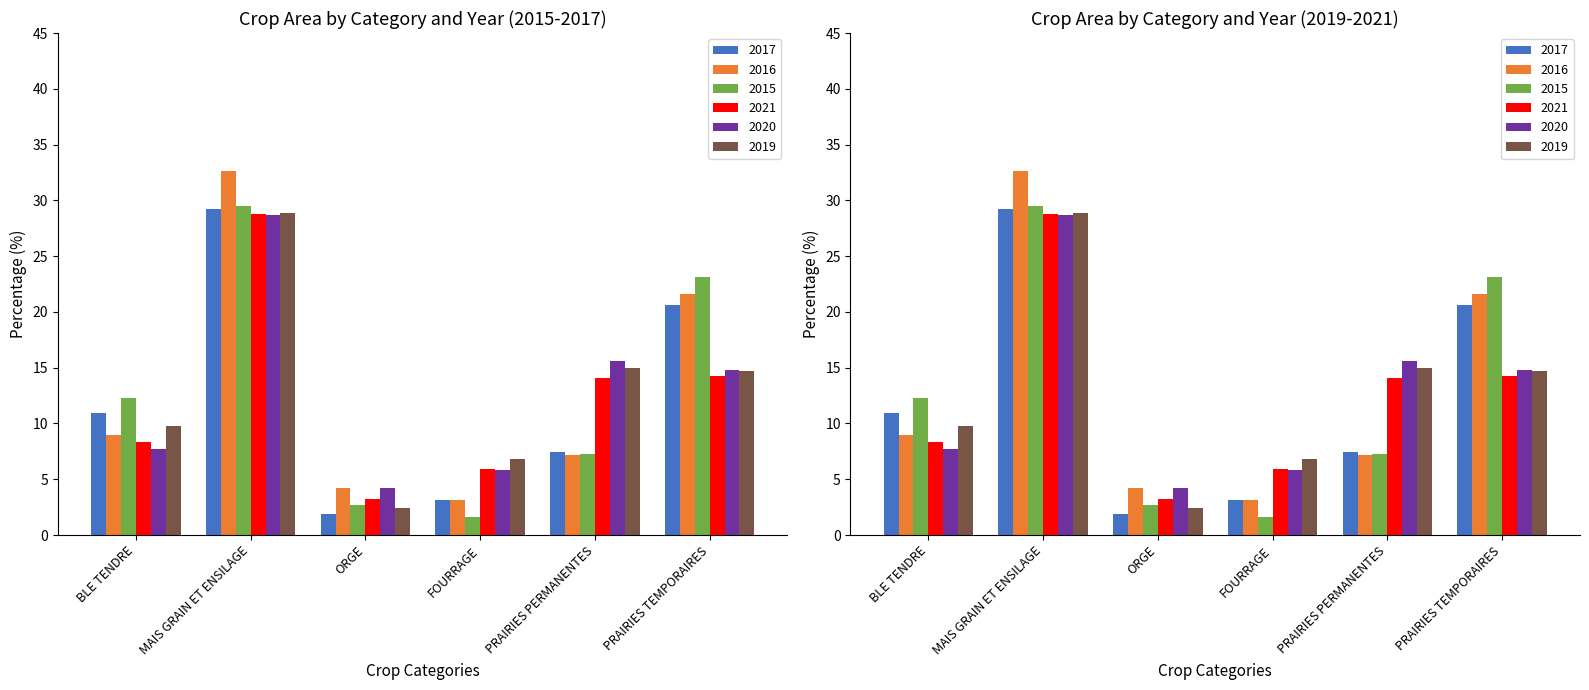

True or false: 2021 has a value of 39.8 at MAIS GRAIN ET ENSILAGE.

False